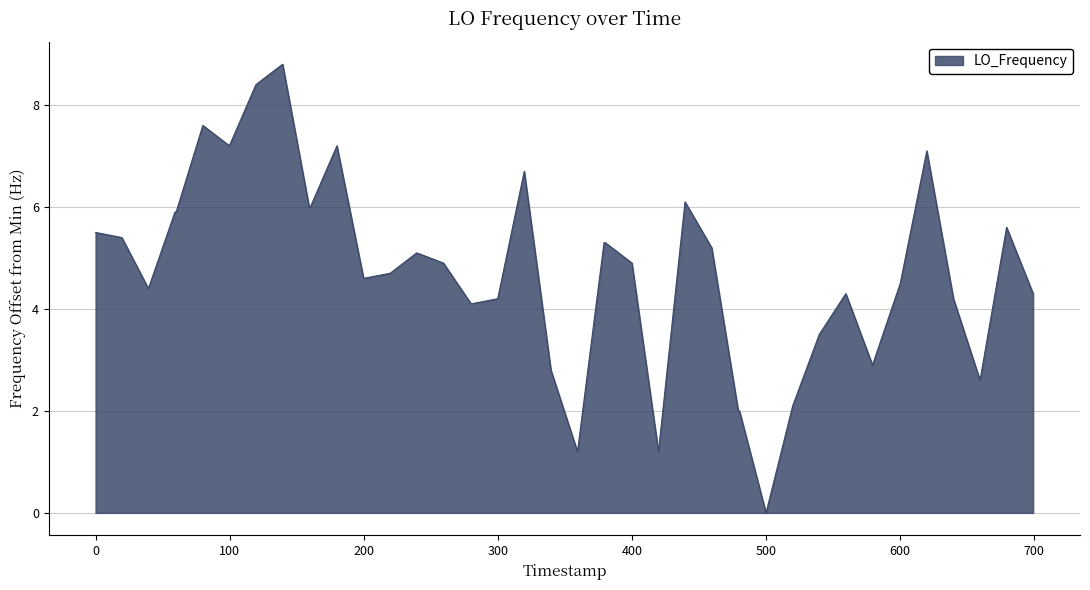

How many values are above zero?

39